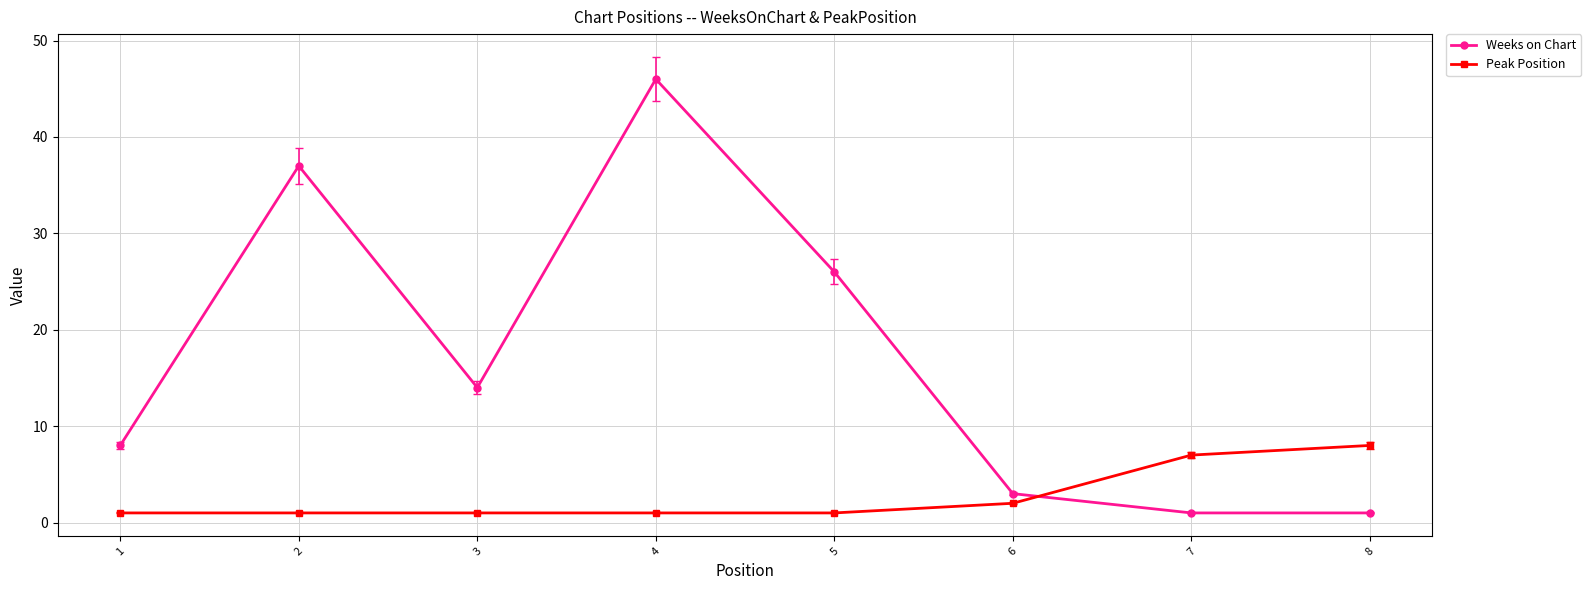

Which series changed the most between 1 and 6?

Weeks on Chart